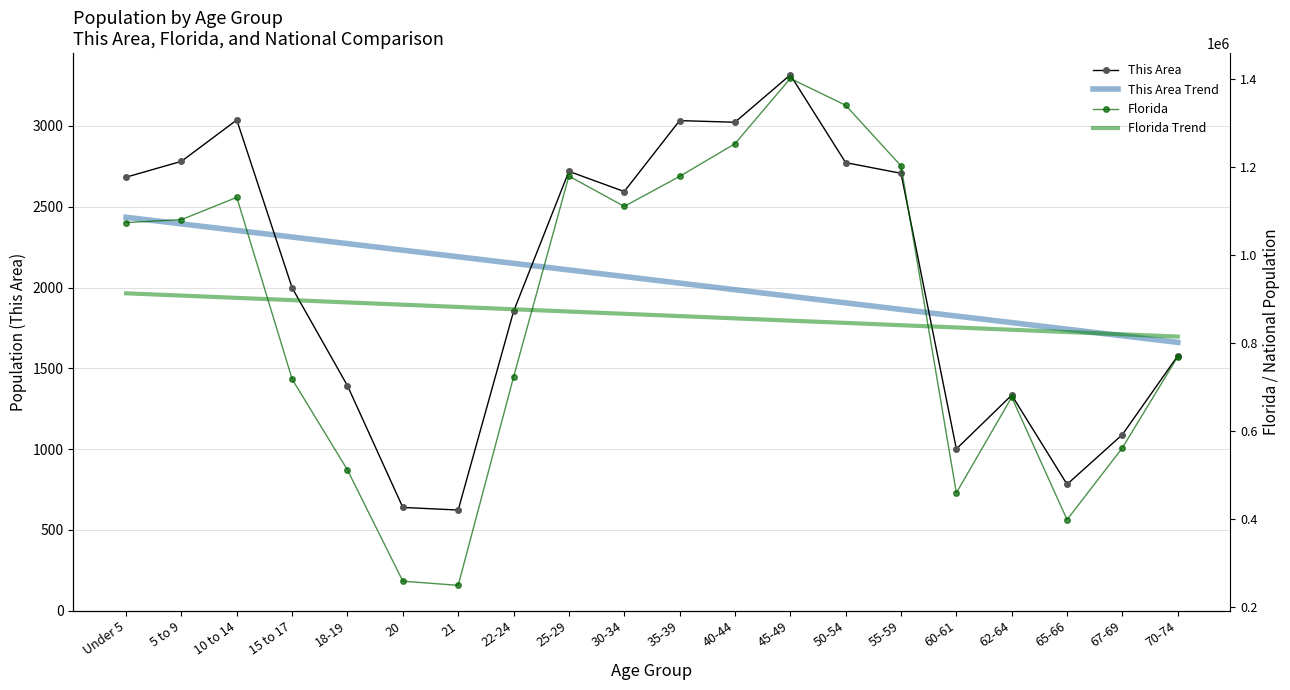

The value of This Area at 5 to 9 is 2781. True or false?

True